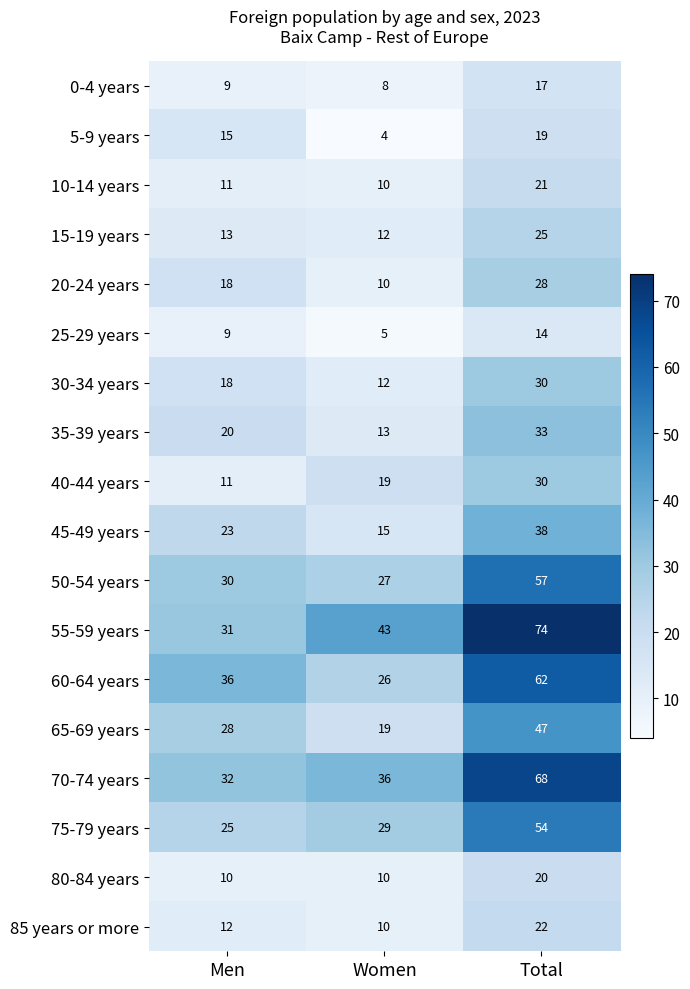

What is the average value of the 35-39 years series?

22